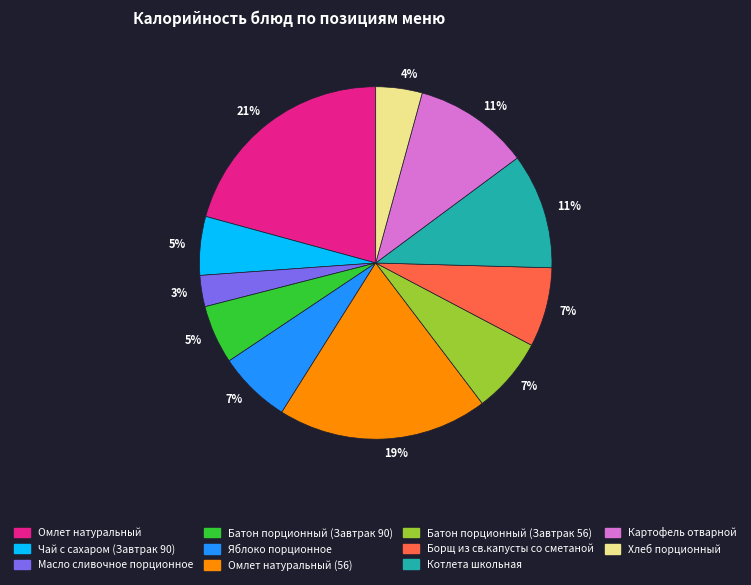

Is there any slice that represents more than half of the pie?

No